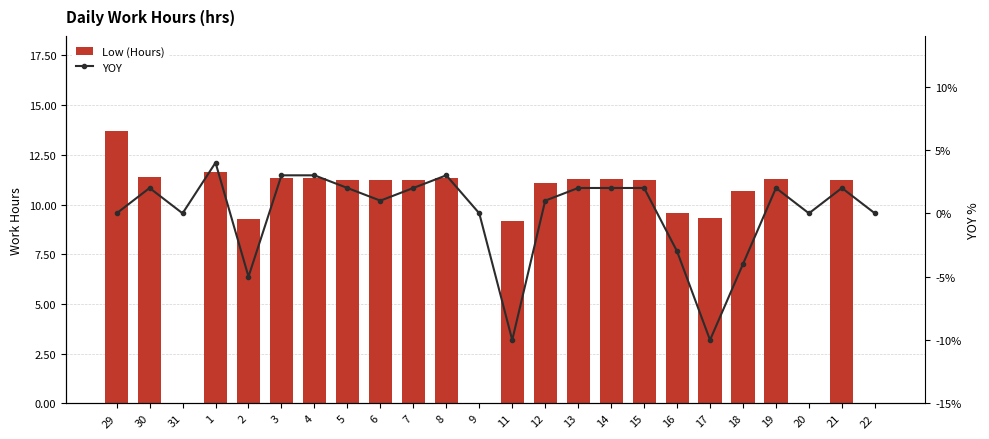

What is the difference between the Low (Hours) values at 11 and 6?

2.0